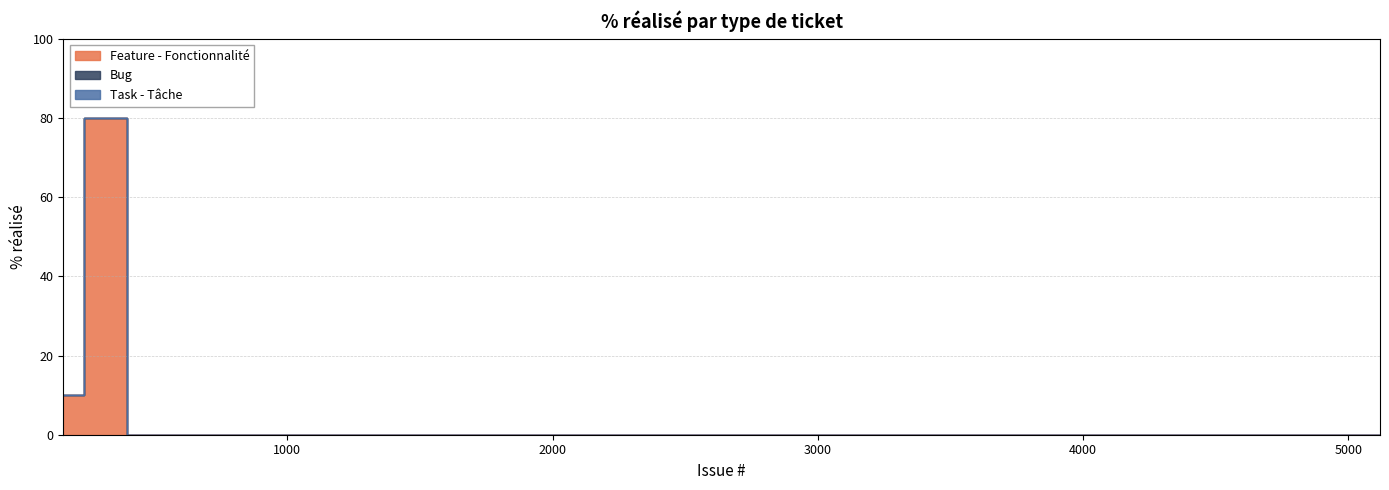

Which series has the largest total across all categories?

Feature - Fonctionnalité